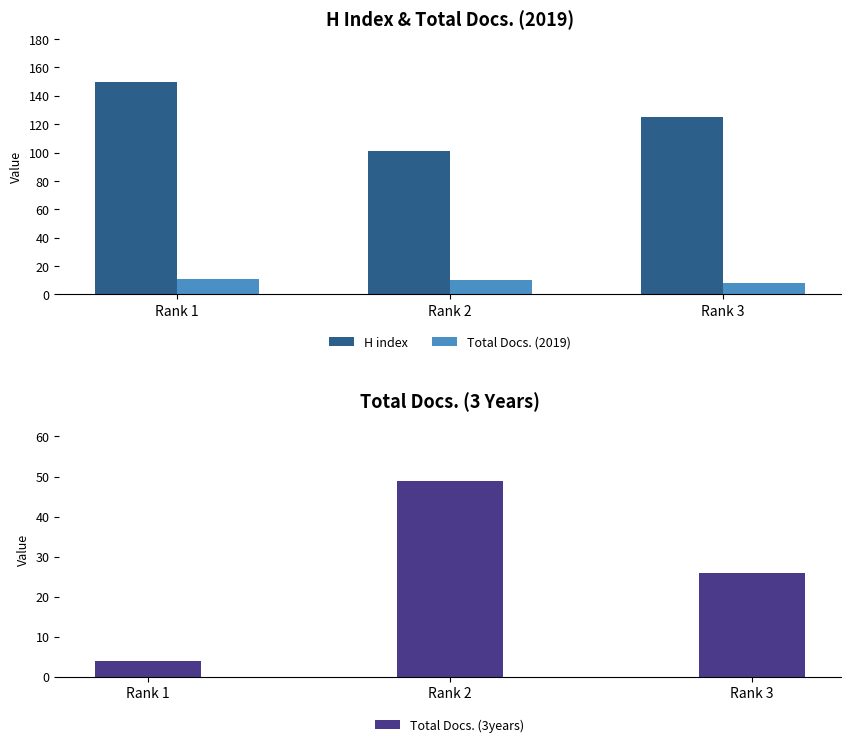

At how many categories does at least one series exceed 84?

3